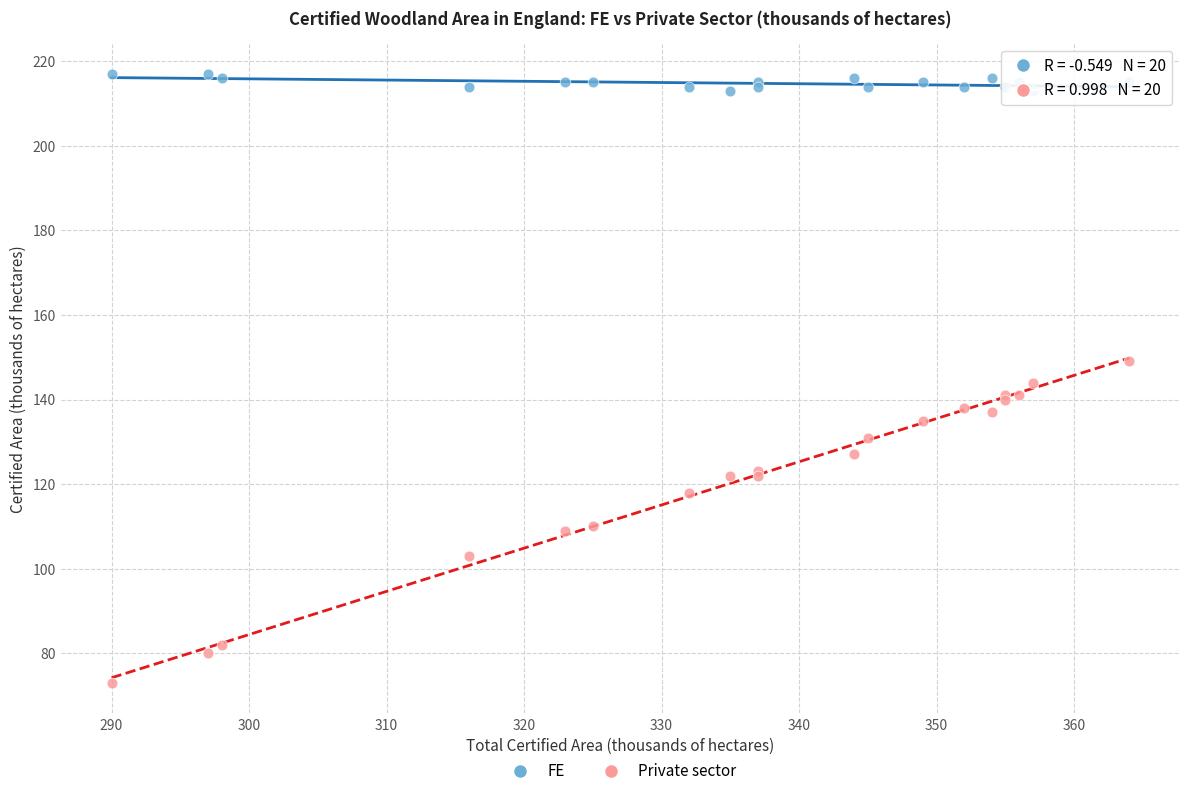

Which series reaches the minimum Y coordinate?

Private sector